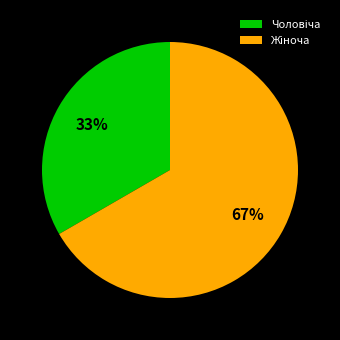

Does any single category account for the majority?

Yes